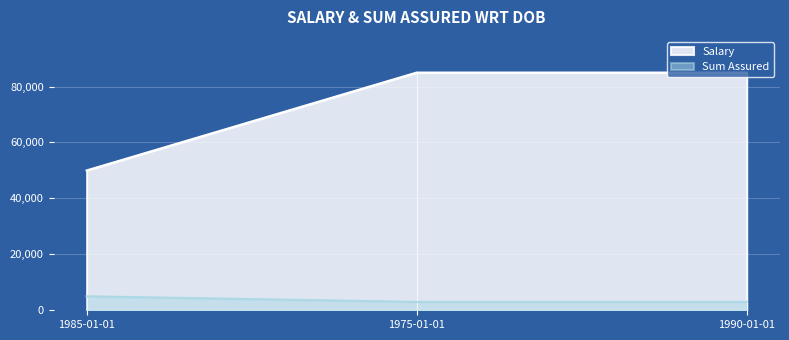

How many categories are shown in the chart?

3